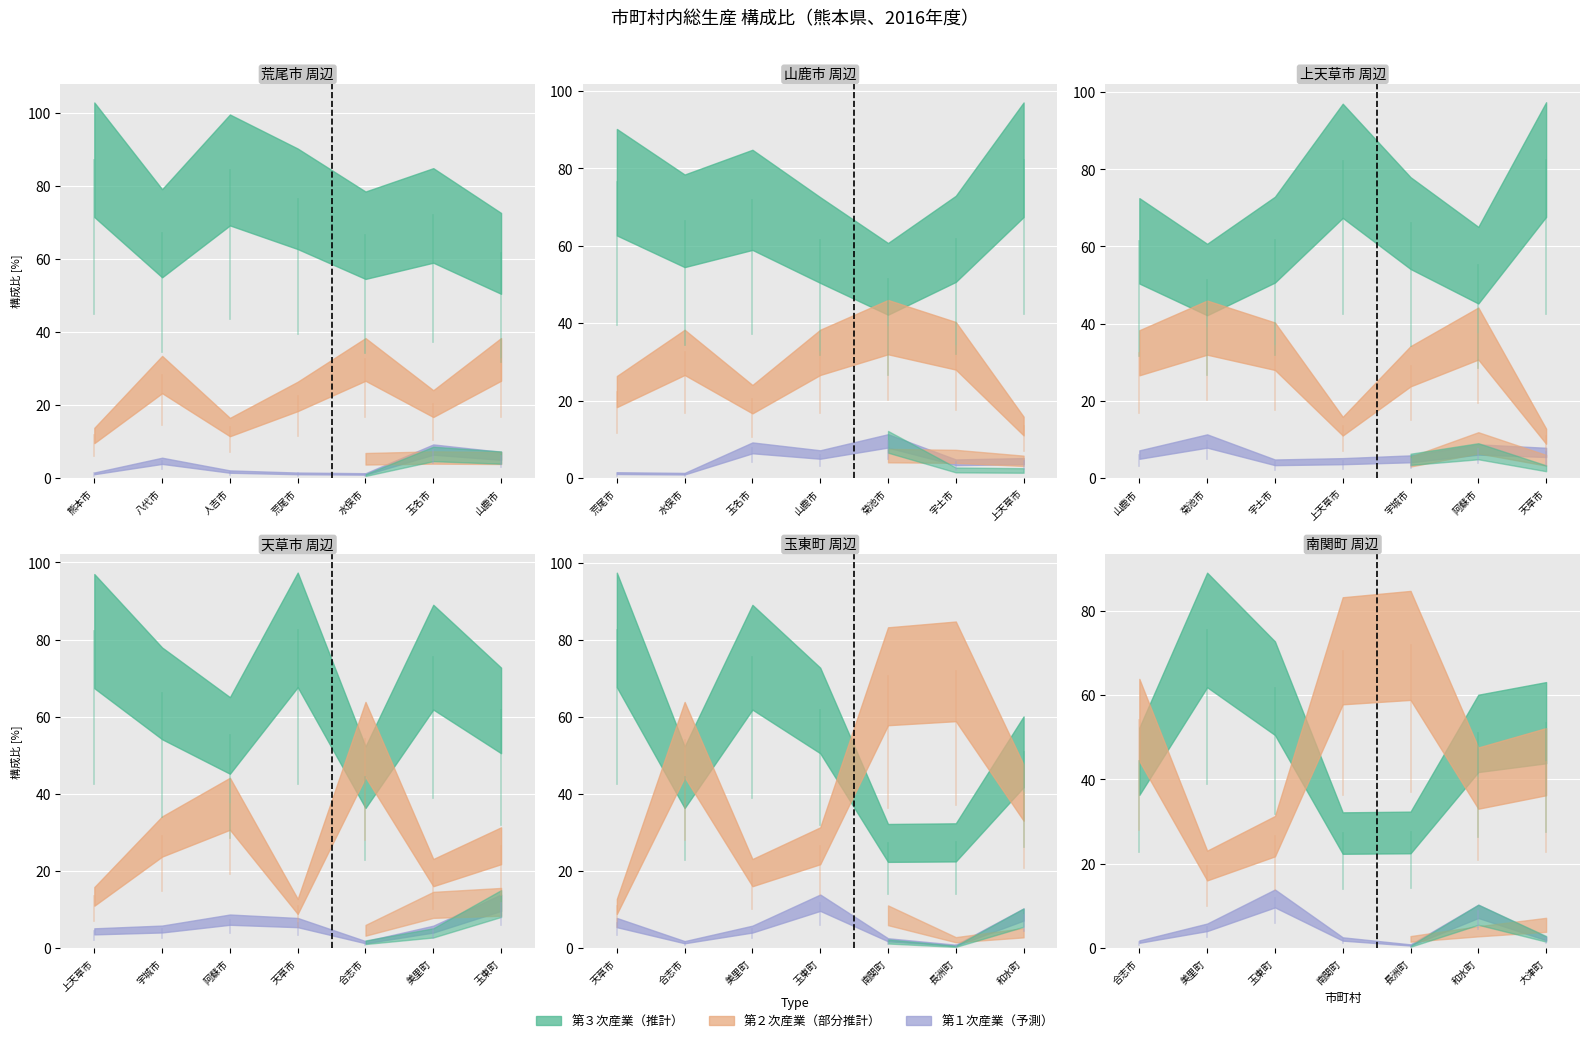

Which category has the lowest value in the 農業 series?

長洲町